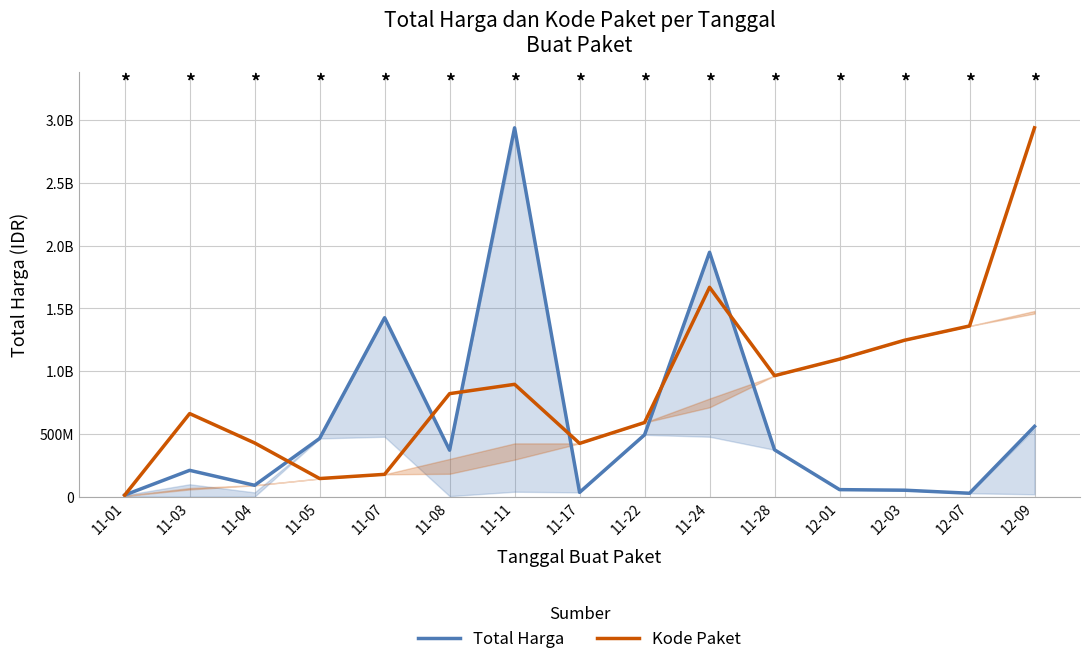

At which label does Kode Paket reach its peak?

12-09